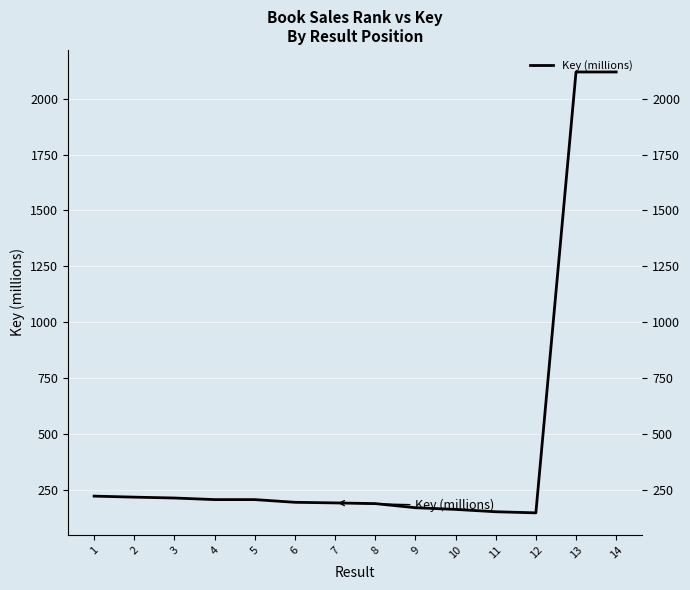

What is the sum of all values?

6507.8